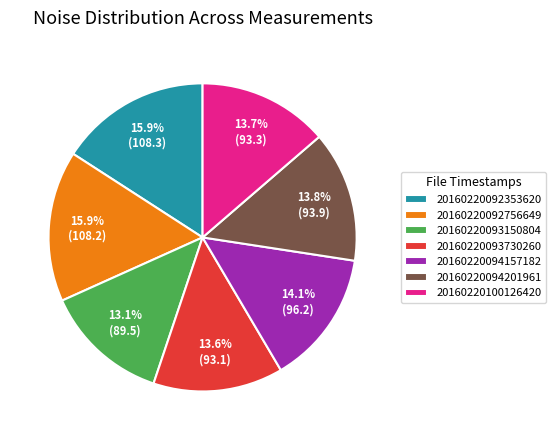

True or false: 20160220092353620 accounts for 16% of the total.

True